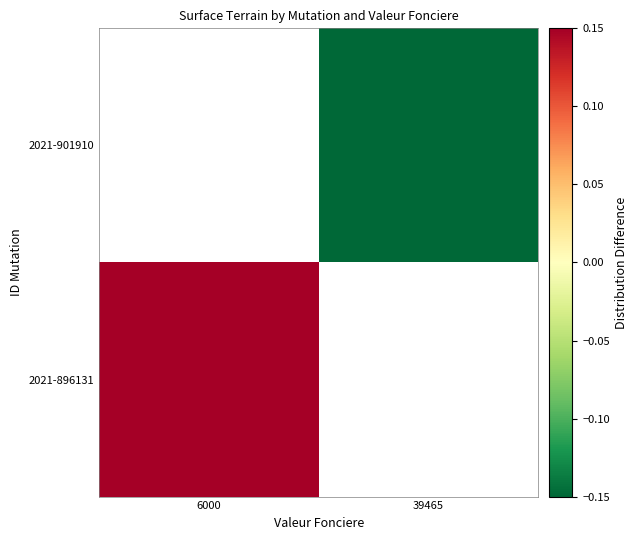

Rank the categories by 2021-896131 value from highest to lowest.

6000, 39465